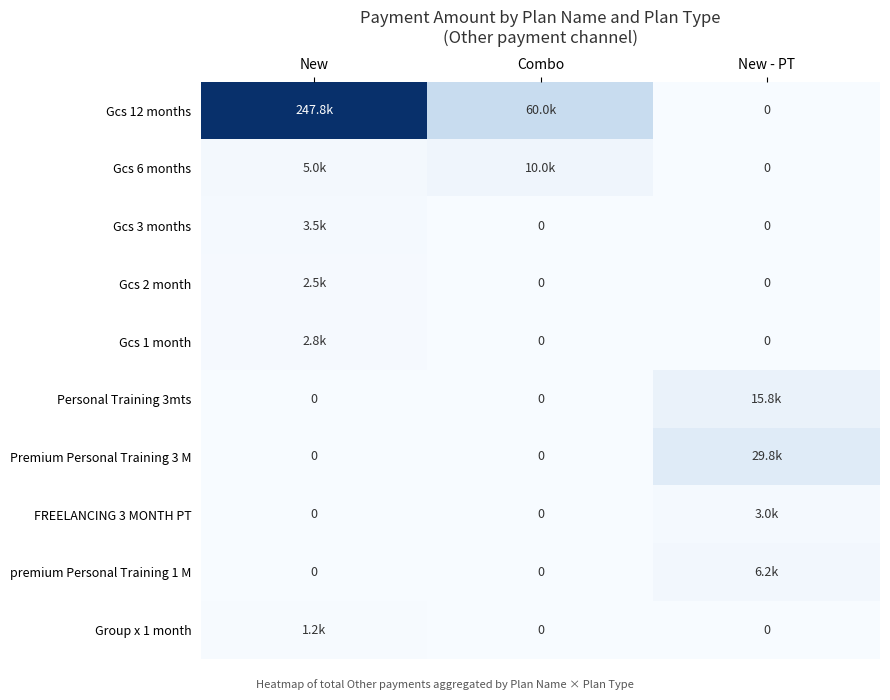

What is the spread (max minus min) of values at New?

247750